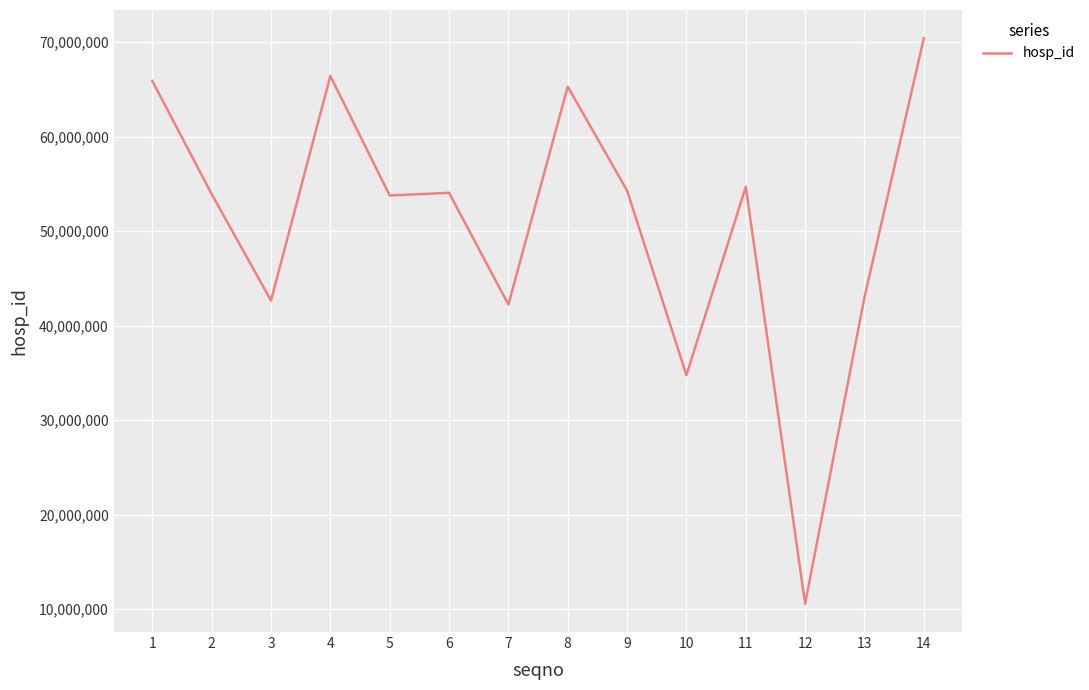

What is the approximate value at 6?

54049276